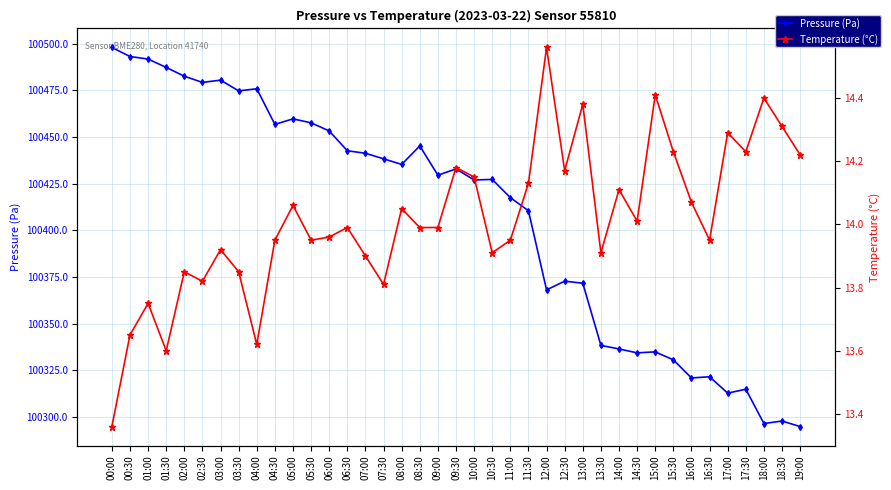

Count the number of data series in this chart.

2